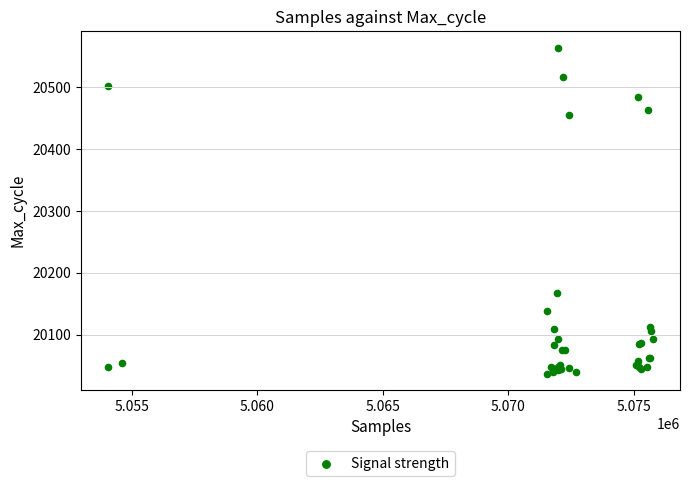

What Y value in the scatter plot is closest to 20300?

20168